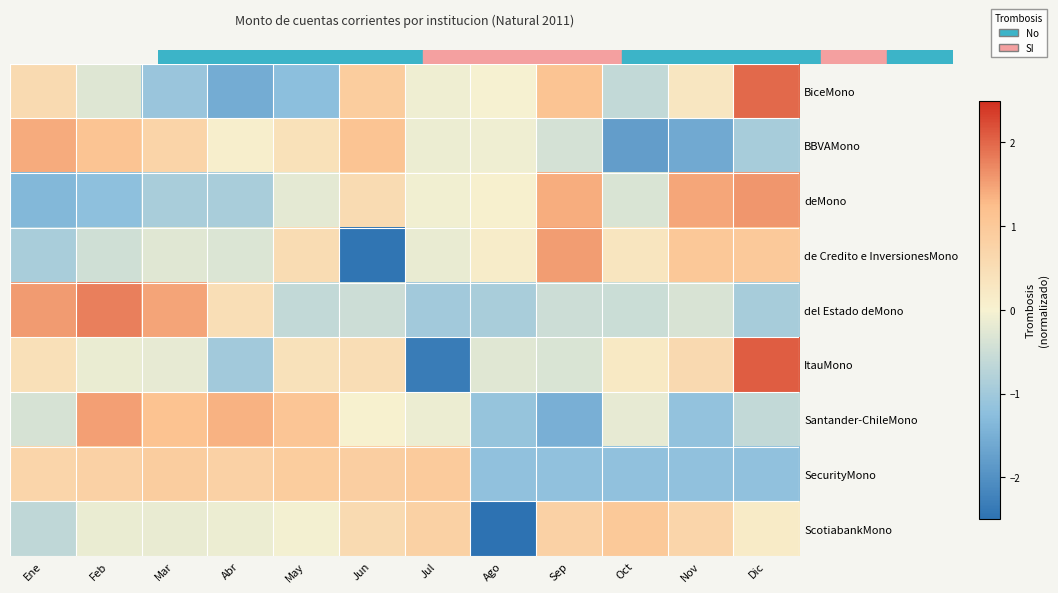

Reading right to left, what are all the values shown in this chart?

BiceMono: Dic=2.0	Nov=0.3	Oct=-0.6	Sep=1.1	Ago=-0.0	Jul=-0.1	Jun=0.9	May=-1.2	Abr=-1.5	Mar=-1.1	Feb=-0.3	Ene=0.6
BBVAMono: Dic=-0.9	Nov=-1.6	Oct=-1.8	Sep=-0.4	Ago=-0.1	Jul=-0.1	Jun=1.1	May=0.4	Abr=0.1	Mar=0.7	Feb=1.1	Ene=1.4
deMono: Dic=1.6	Nov=1.5	Oct=-0.3	Sep=1.4	Ago=0.0	Jul=-0.1	Jun=0.6	May=-0.2	Abr=-0.9	Mar=-0.9	Feb=-1.2	Ene=-1.4
de Credito e InversionesMono: Dic=1.0	Nov=1.0	Oct=0.3	Sep=1.5	Ago=0.2	Jul=-0.2	Jun=-2.4	May=0.5	Abr=-0.3	Mar=-0.3	Feb=-0.5	Ene=-0.9
del Estado deMono: Dic=-0.9	Nov=-0.4	Oct=-0.5	Sep=-0.5	Ago=-0.9	Jul=-1.0	Jun=-0.5	May=-0.6	Abr=0.5	Mar=1.5	Feb=1.8	Ene=1.6
ItauMono: Dic=2.1	Nov=0.6	Oct=0.2	Sep=-0.3	Ago=-0.3	Jul=-2.3	Jun=0.5	May=0.4	Abr=-1.0	Mar=-0.2	Feb=-0.1	Ene=0.4
Santander-ChileMono: Dic=-0.6	Nov=-1.2	Oct=-0.2	Sep=-1.5	Ago=-1.1	Jul=-0.1	Jun=0.0	May=1.1	Abr=1.4	Mar=1.1	Feb=1.5	Ene=-0.4
SecurityMono: Dic=-1.2	Nov=-1.2	Oct=-1.2	Sep=-1.2	Ago=-1.2	Jul=0.9	Jun=0.9	May=0.9	Abr=0.8	Mar=0.9	Feb=0.8	Ene=0.7
ScotiabankMono: Dic=0.2	Nov=0.7	Oct=1.0	Sep=0.8	Ago=-2.9	Jul=0.8	Jun=0.6	May=-0.1	Abr=-0.1	Mar=-0.2	Feb=-0.1	Ene=-0.7